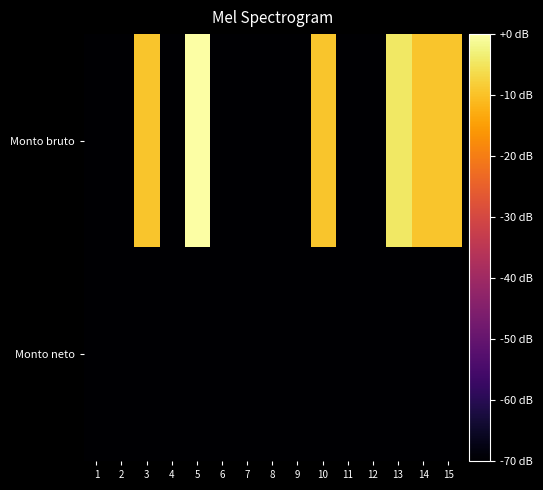

Which series has the largest range (max minus min)?

Monto bruto